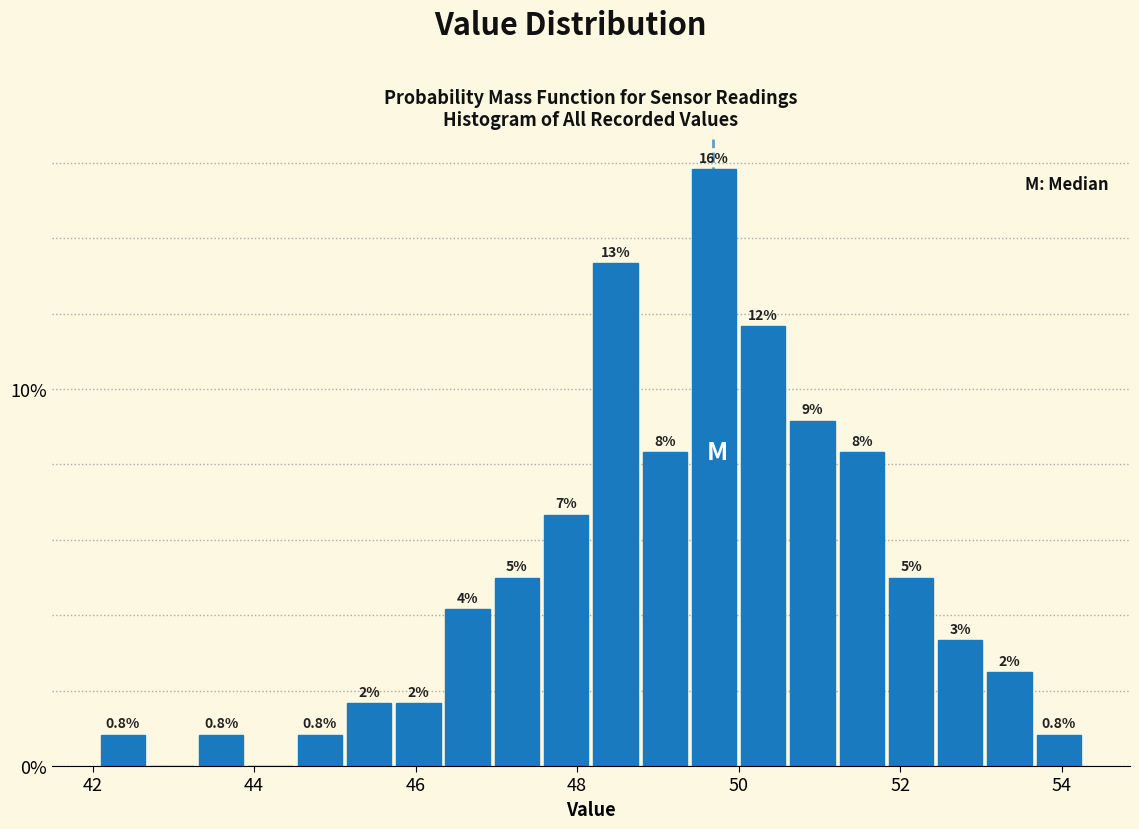

Read against the x-axis, roughly where is the centre of the tallest bar?

49.6